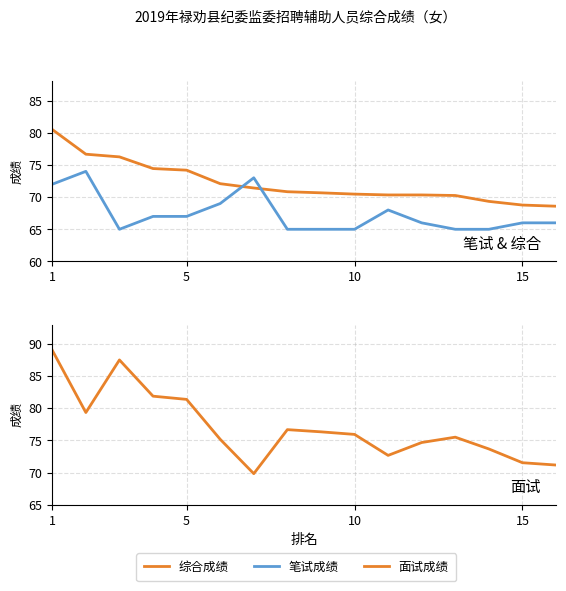

Where is 综合成绩 nearest to the value 74?

5